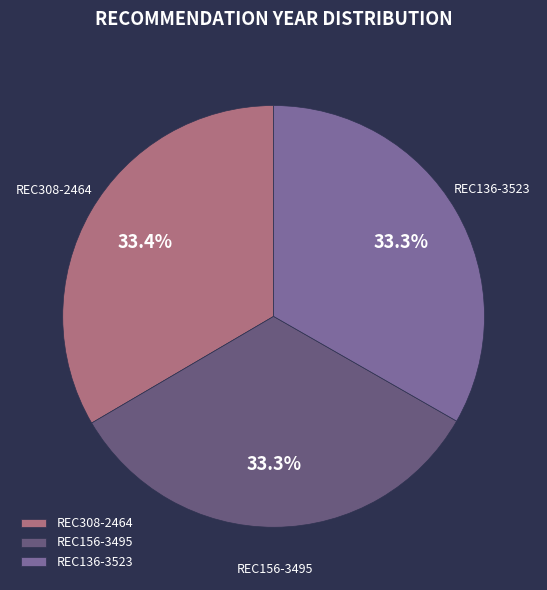

Do REC308-2464 and REC136-3523 together represent more than half of the pie?

Yes